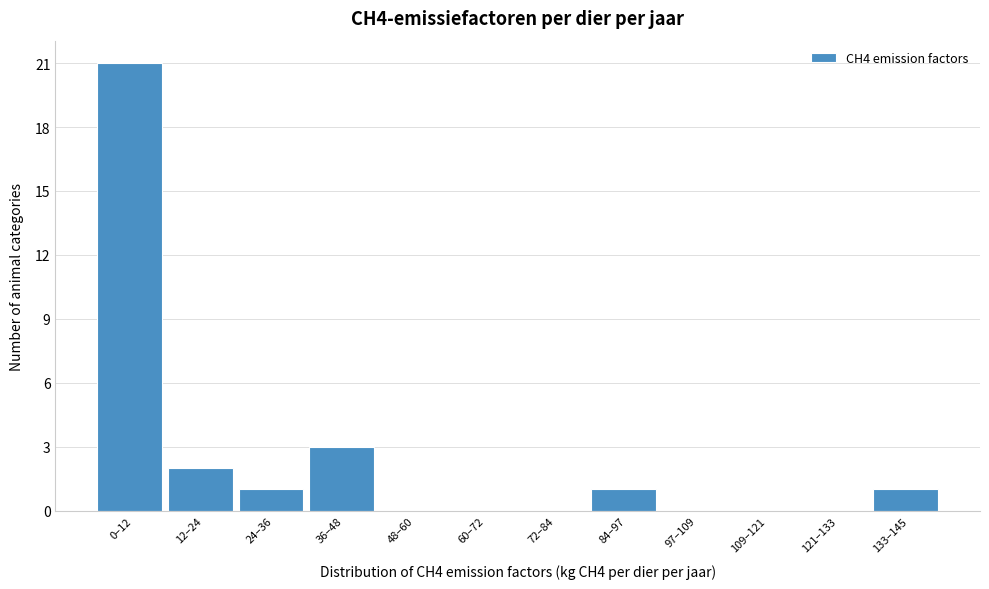

Reading left to right, list all the values displayed in this chart.

0–12=21	12–24=2	24–36=1	36–48=3	48–60=0	60–72=0	72–84=0	84–97=1	97–109=0	109–121=0	121–133=0	133–145=1